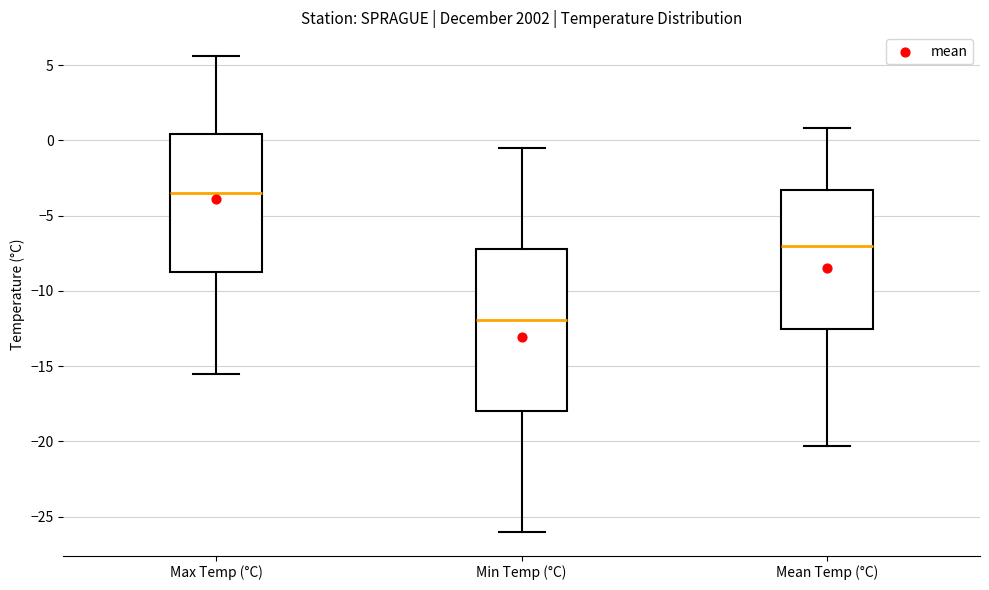

Reading left to right, transcribe this box plot: for each box, give where its median line is, the range the box spans, and where its two whiskers end, as read against the y-axis. The values are not printed on the chart, so give them approximately, as read against the axis.

Max Temp (°C): median -3.5, box -8.5 to 0.5, whiskers -15.5 to 5.5
Min Temp (°C): median -12.0, box -18.0 to -7.0, whiskers -26.0 to -0.5
Mean Temp (°C): median -7.0, box -12.5 to -3.5, whiskers -20.5 to 1.0